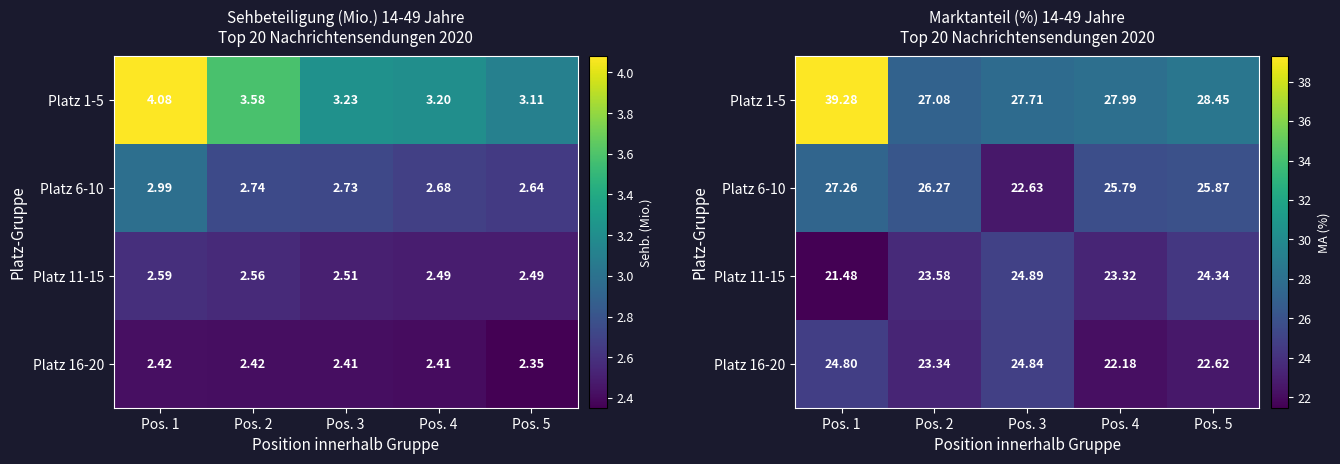

Which series has the largest total across all categories?

Platz 1-5